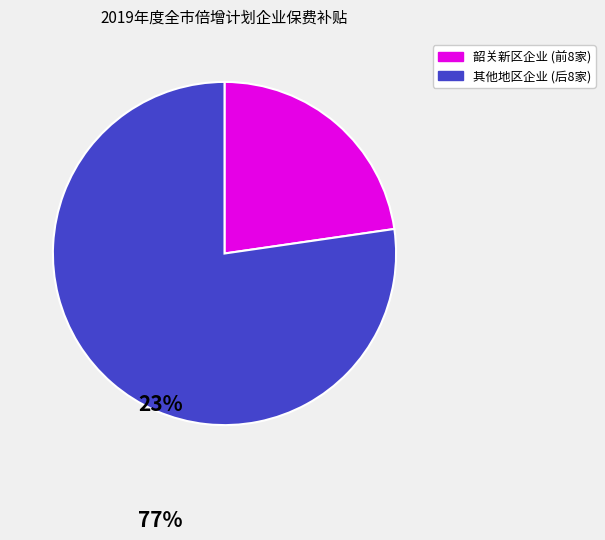

Is there any slice that represents more than half of the pie?

Yes